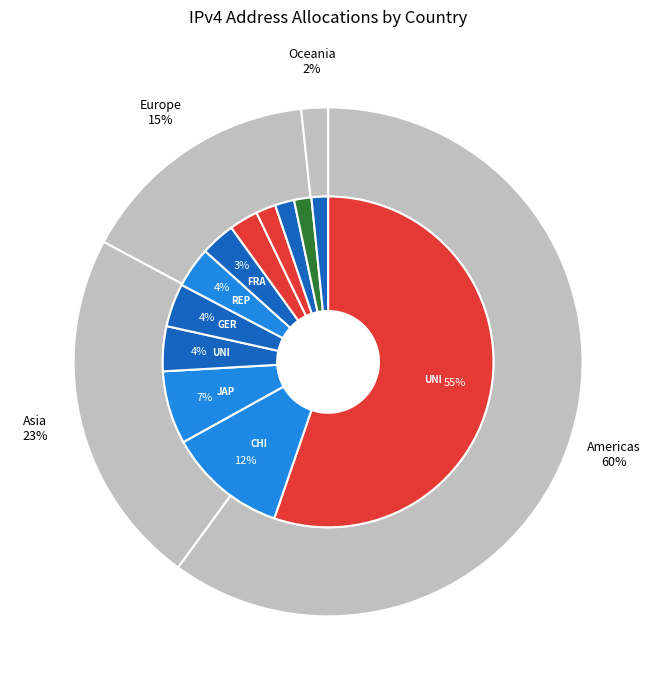

What is the majority slice?

United States of America